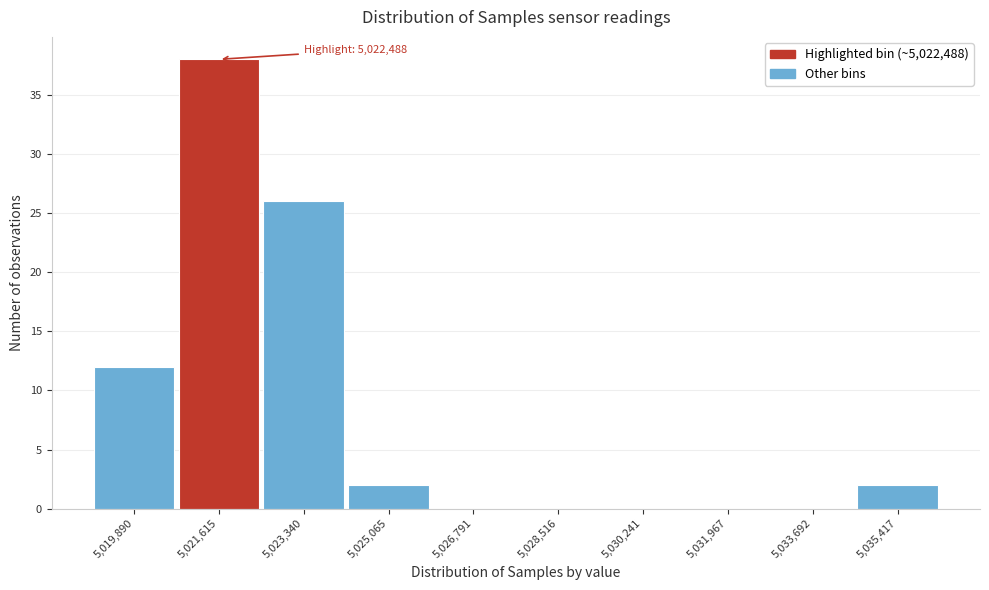

Reading left to right, what are all the values shown in this chart?

5,019,890=12	5,021,615=38	5,023,340=26	5,025,065=2	5,026,791=0	5,028,516=0	5,030,241=0	5,031,967=0	5,033,692=0	5,035,417=2